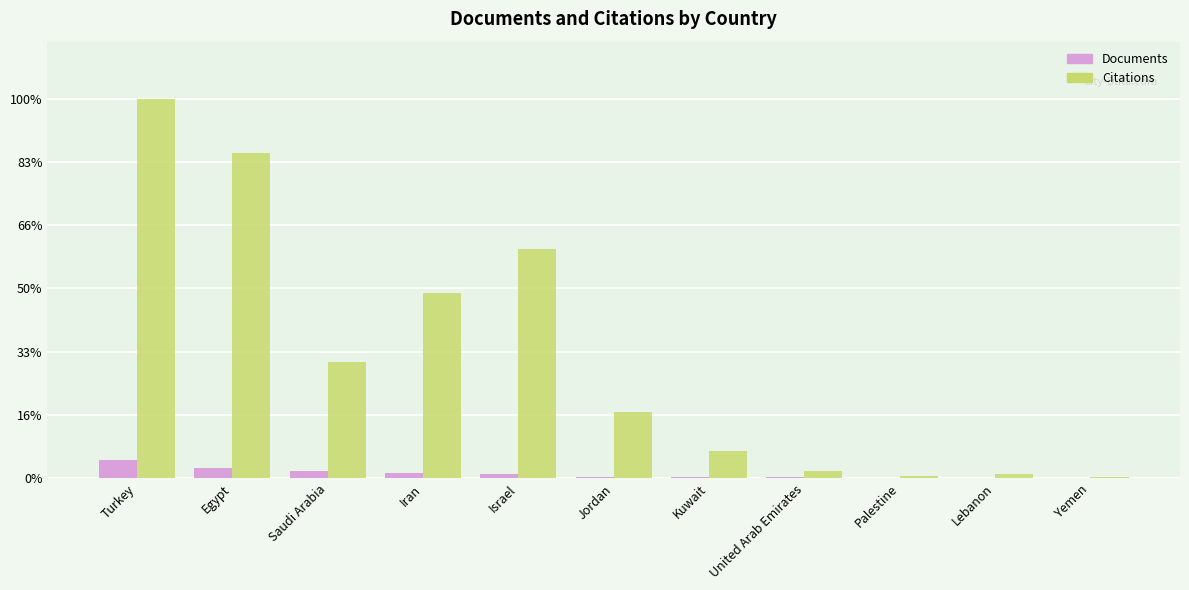

At how many categories does at least one series exceed 227?

7